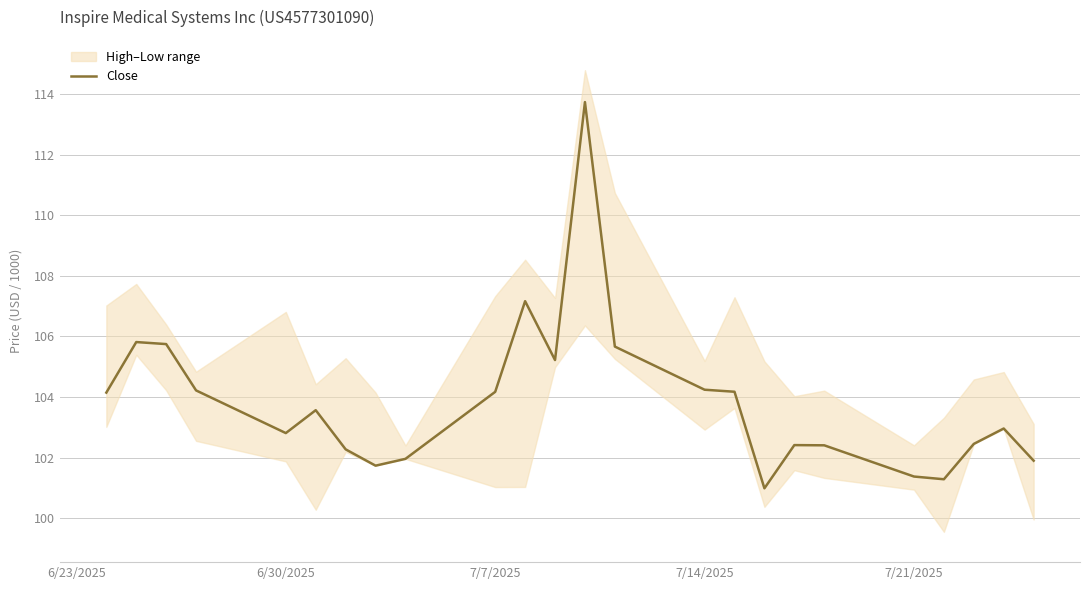

What is the maximum value for Close?

113.7